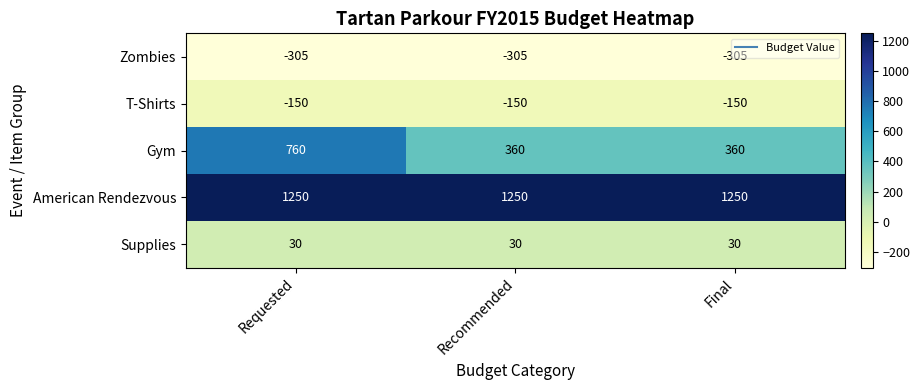

At which category is the sum across all series the highest?

Requested